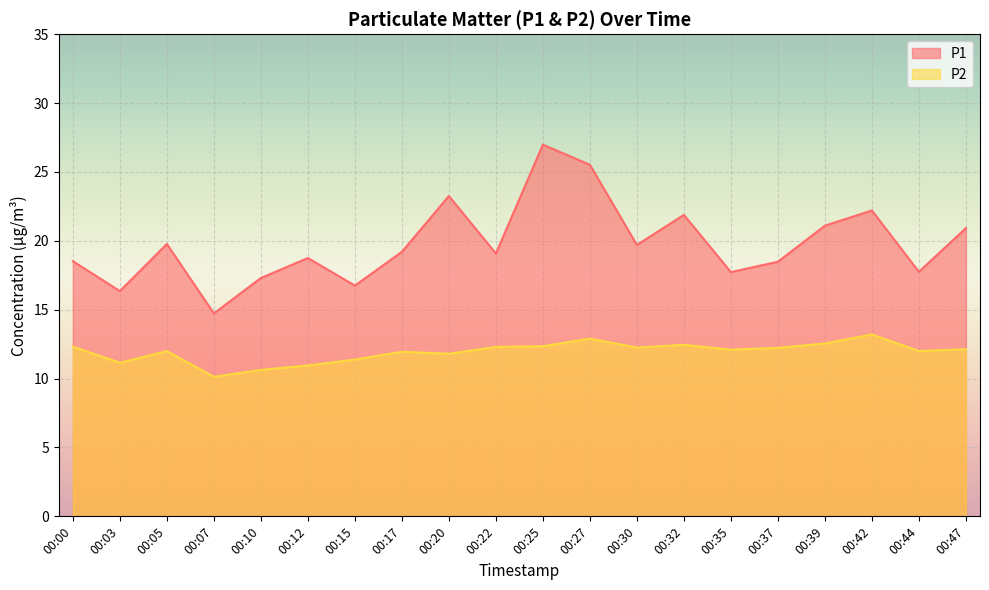

What are all the series names shown in the legend?

P1, P2